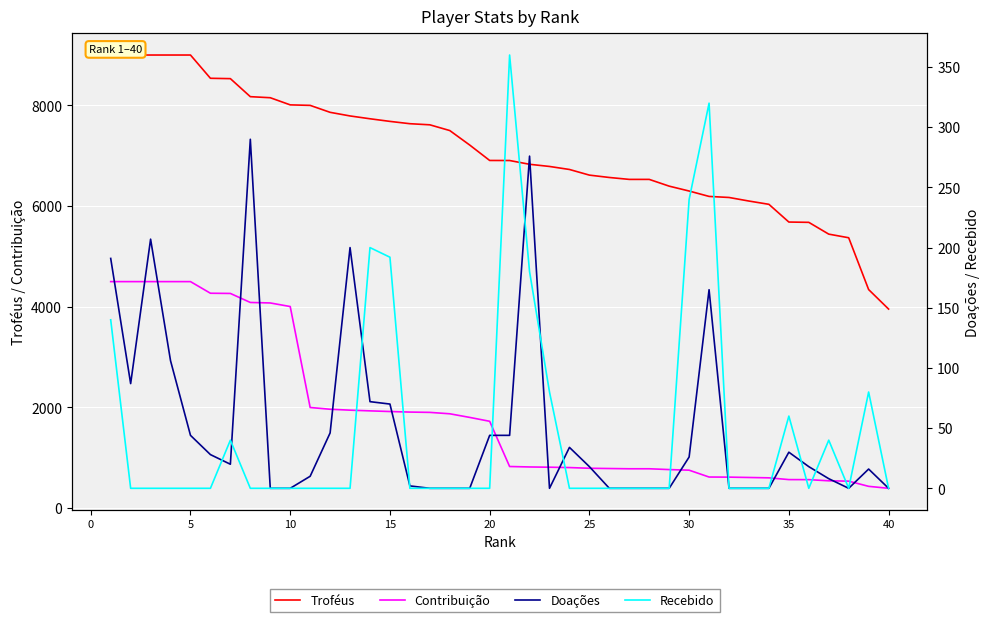

What is the value of the Troféus point at the 2nd from the left?

9000